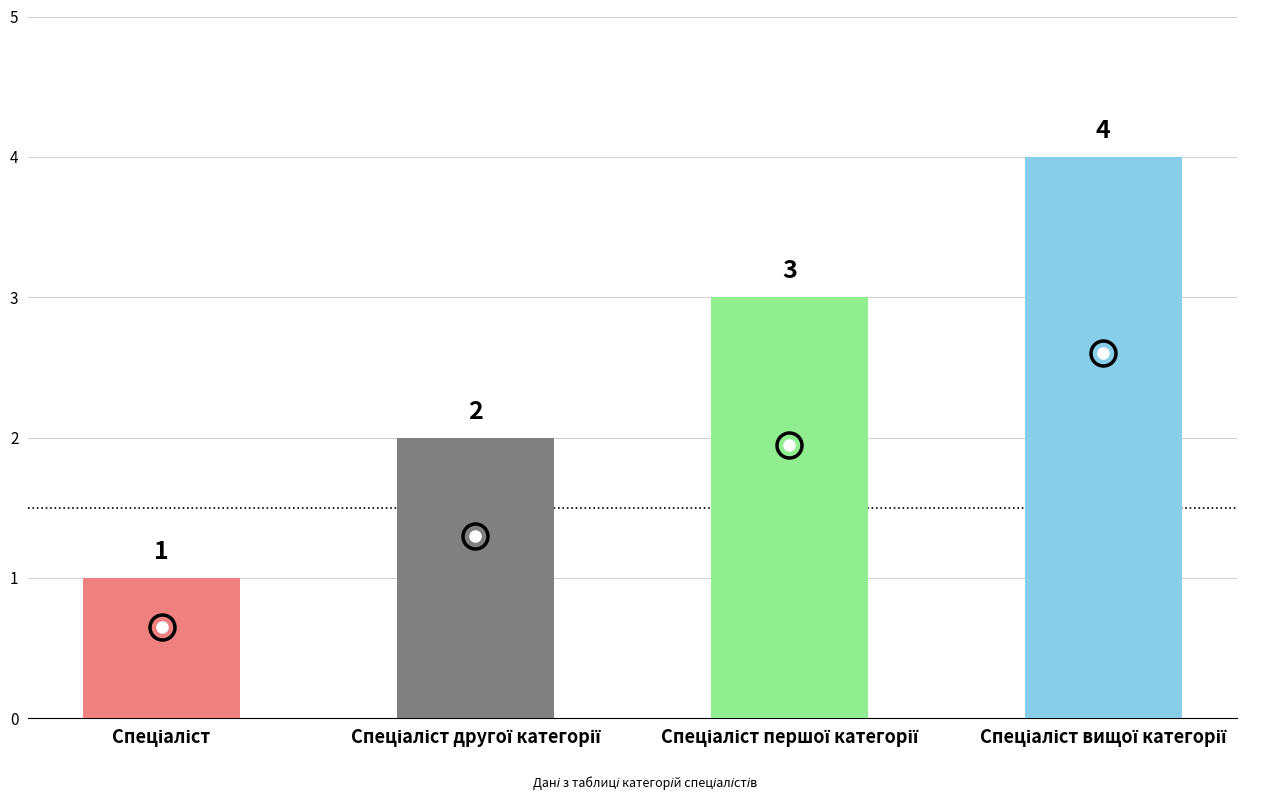

How many values are between 2 and 4?

3